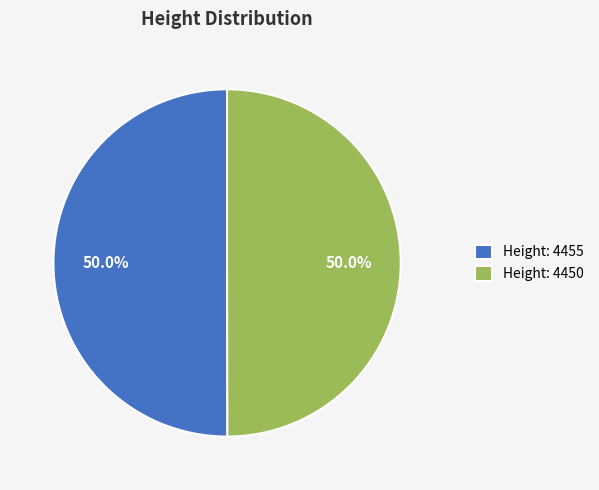

Combined, what portion of the pie is Height: 4455 and Height: 4450?

100.0%